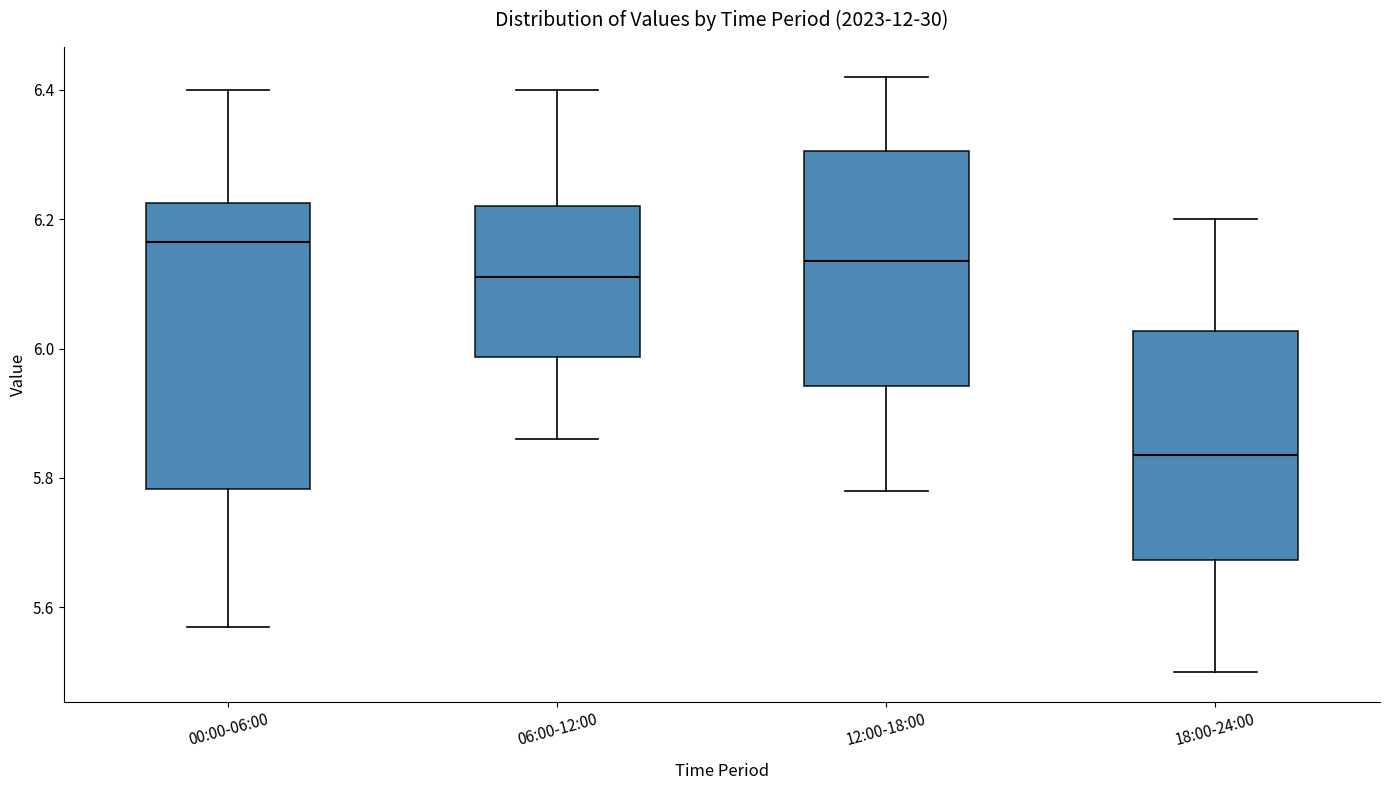

Which box's median line is the lowest?

18:00-24:00